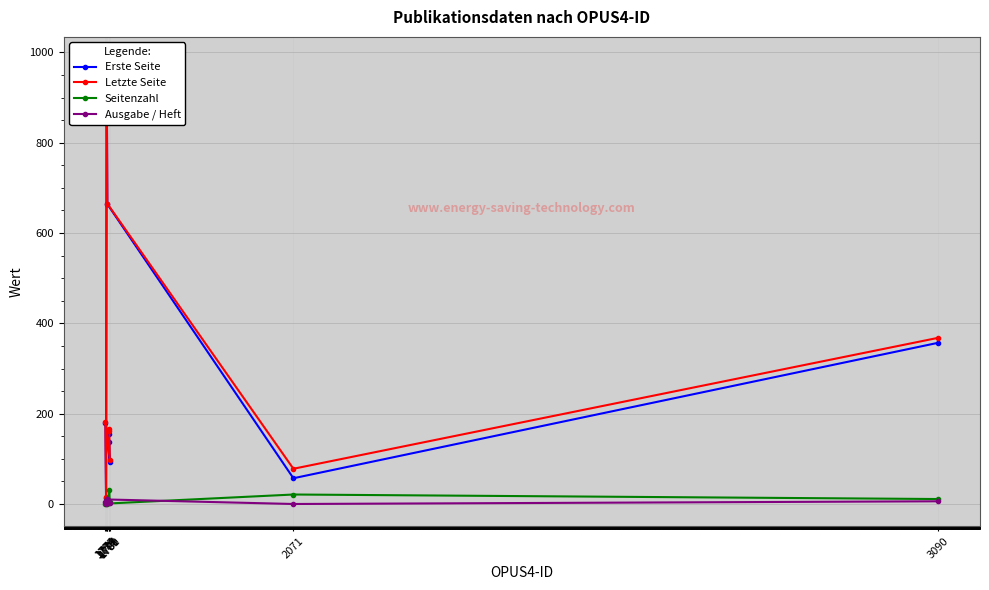

Reading left to right, extract all data points from this chart.

Erste Seite: 156	137	93	180	14	973	664	57	357
Letzte Seite: 162	167	98	181	16	985	665	78	368
Seitenzahl: 6	30	5	1	2	12	1	21	11
Ausgabe / Heft: 4	2	2	4	1	10	10	0	6